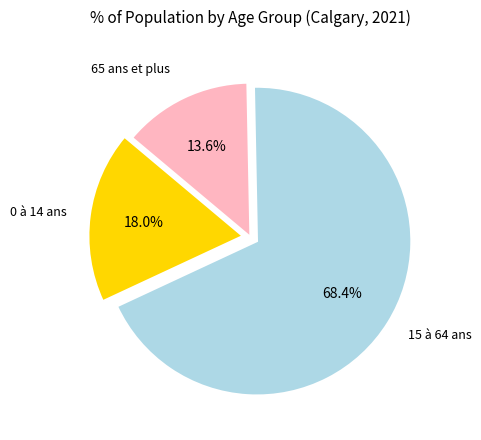

Does any single category account for the majority?

Yes